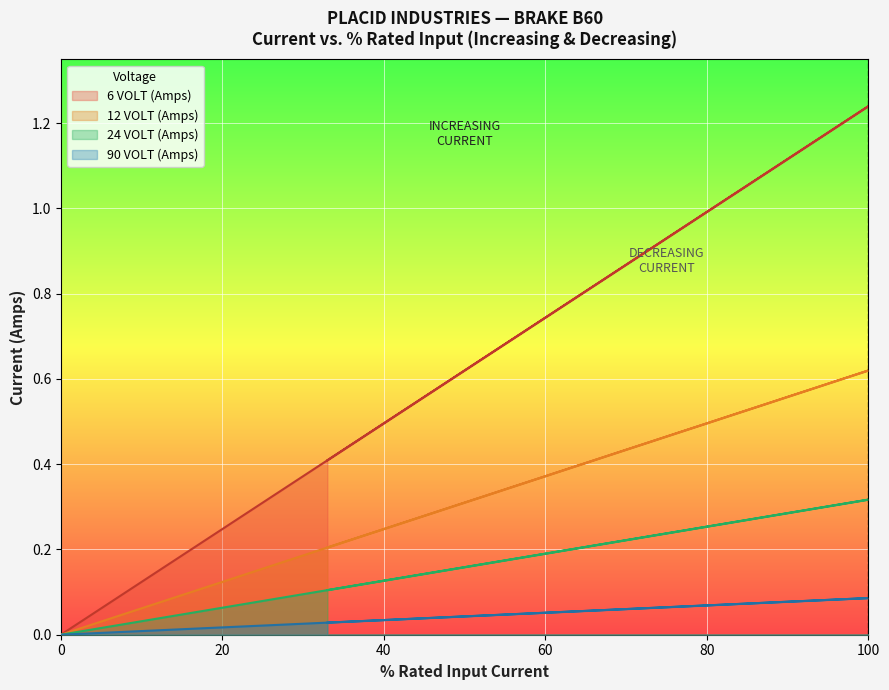

The value of 90 VOLT (Amps) at 38 is 0.1. True or false?

False